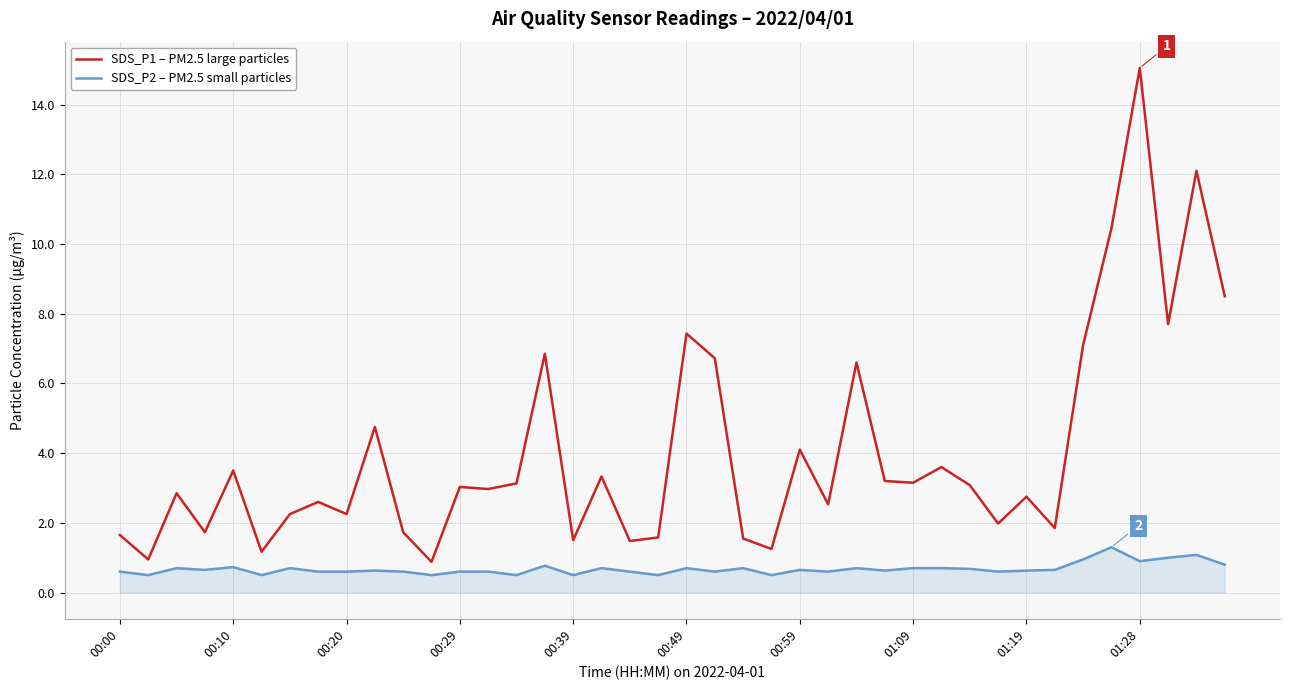

What are all the series names shown in the legend?

SDS_P1 – PM2.5 large particles, SDS_P2 – PM2.5 small particles